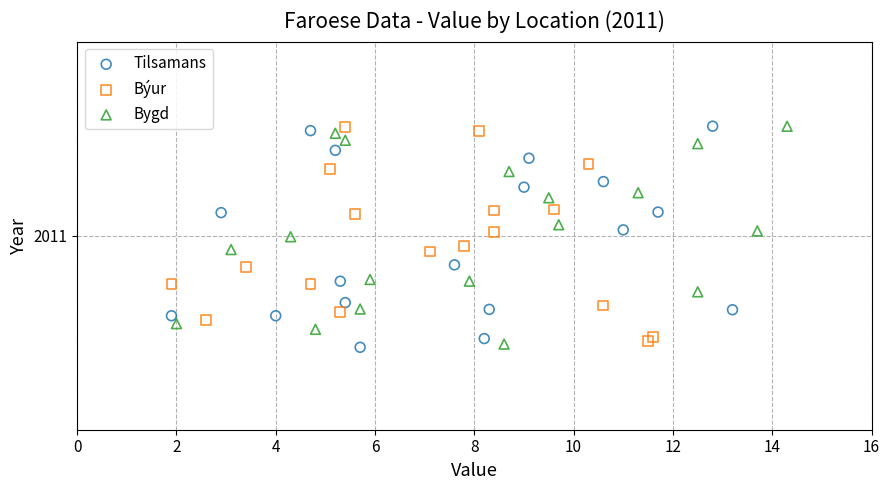

Which series reaches the minimum Y coordinate?

Tilsamans